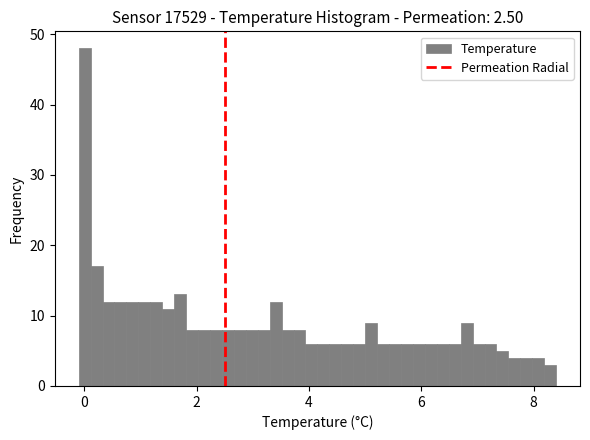

Around what value on the x-axis is the tallest bar? Give the approximate position of its centre, as read against the axis.

0.0